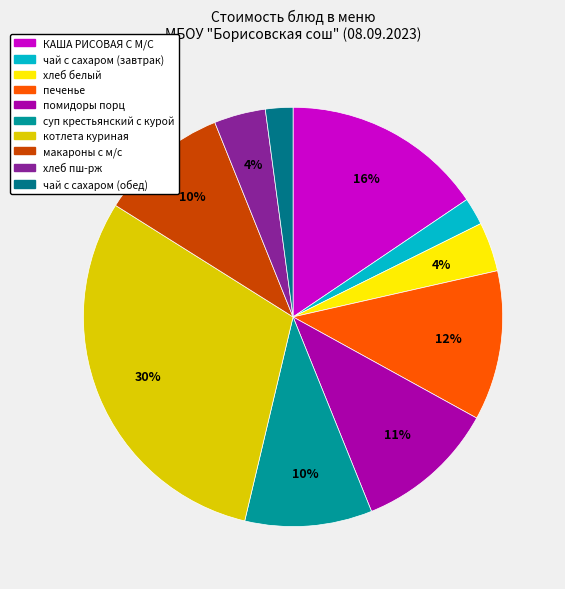

Rank the categories by value from lowest to highest.

чай с сахаром (завтрак), чай с сахаром (обед), хлеб белый, хлеб пш-рж, суп крестьянский с курой, макароны с м/с, помидоры порц, печенье, КАША РИСОВАЯ С М/С, котлета куриная